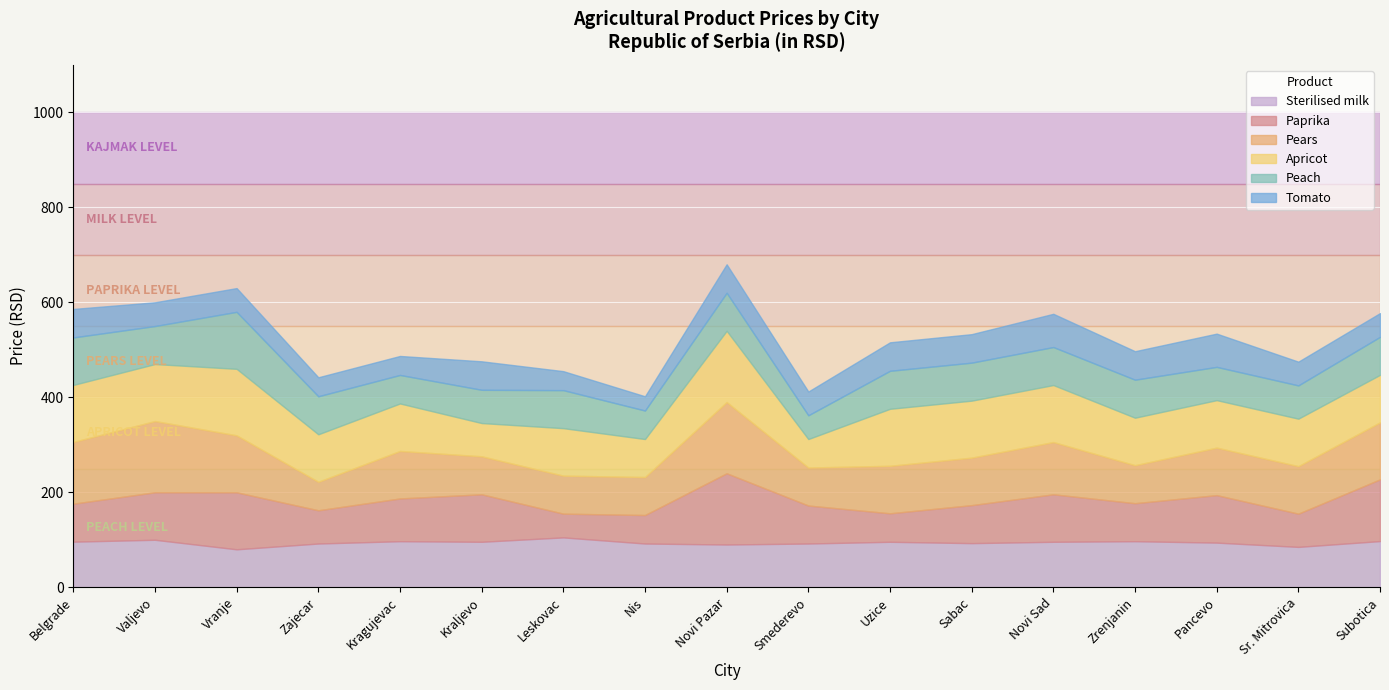

Between Vranje and Leskovac, which series saw the biggest shift?

Paprika